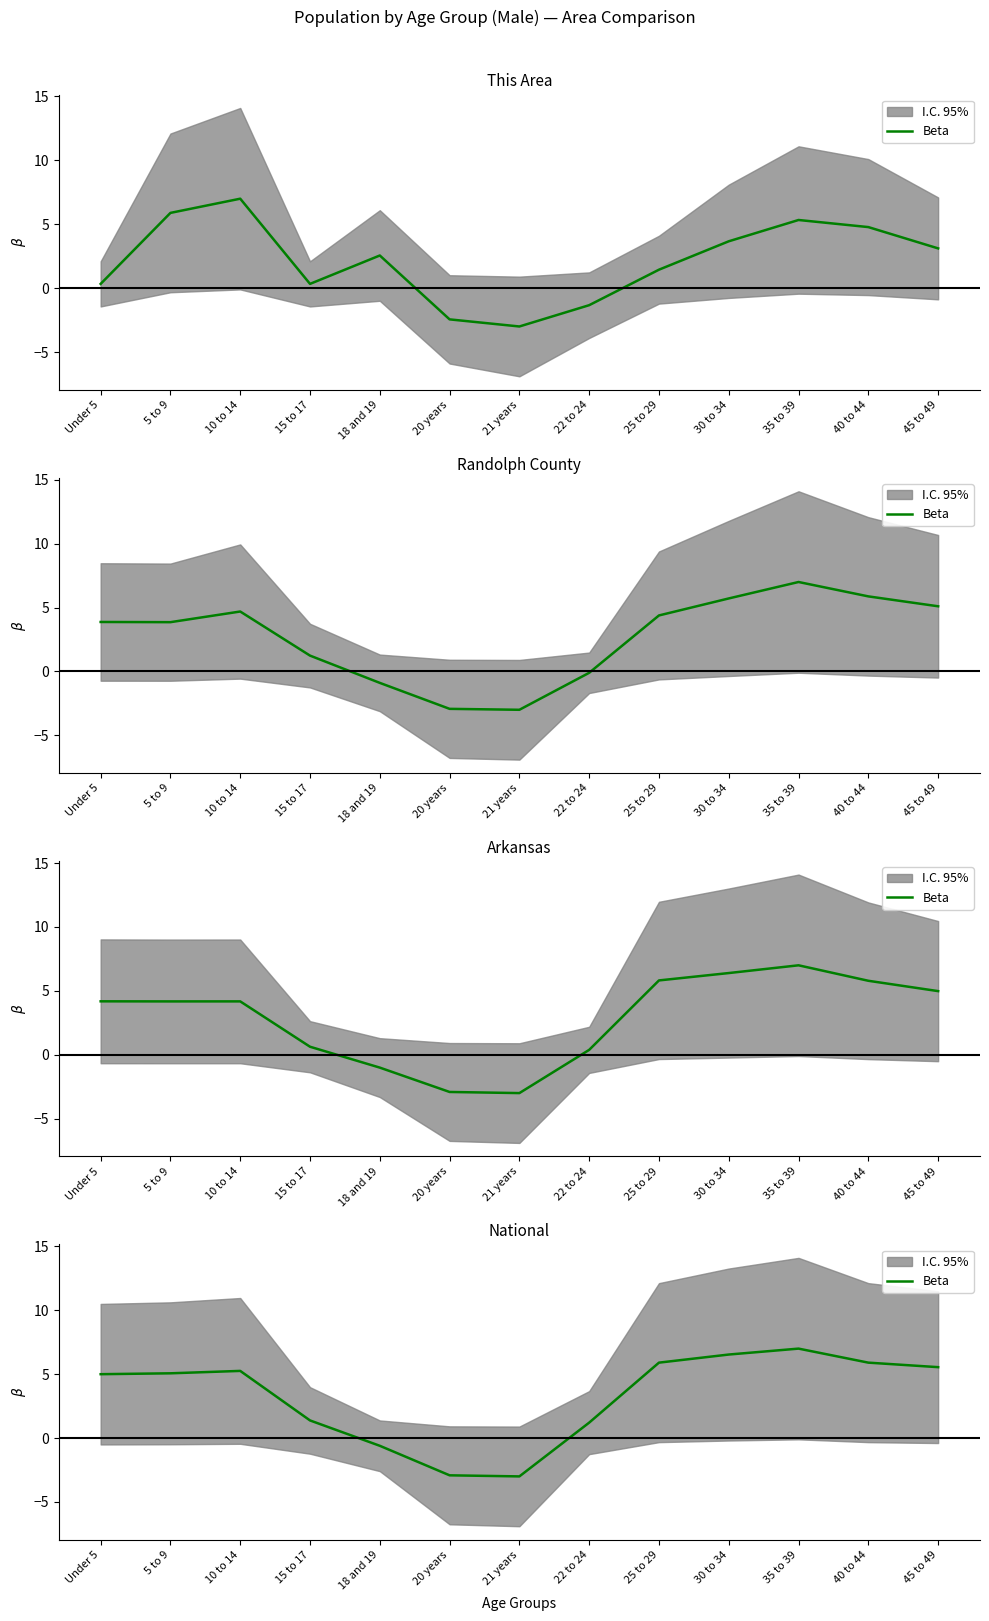

At which category does the chart reach its minimum across all series?

21 years